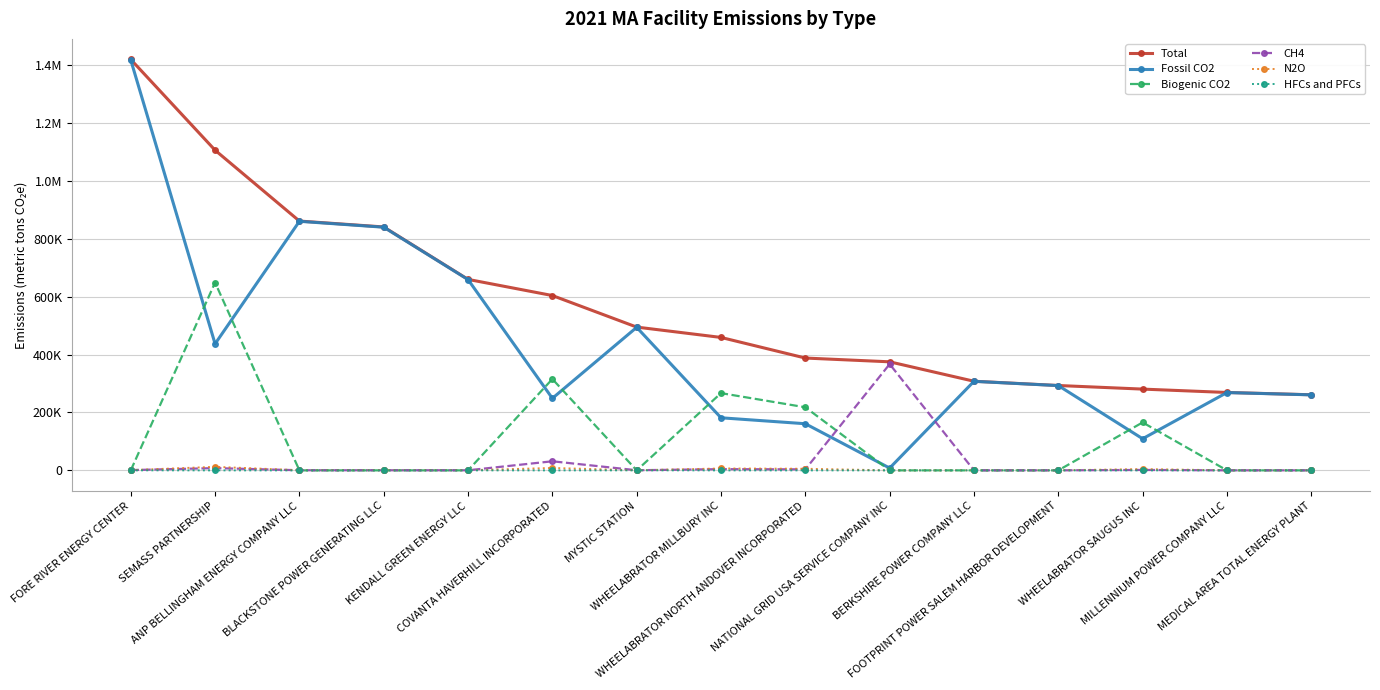

Reading left to right, what are all the values shown in this chart?

Total: FORE RIVER ENERGY CENTER=1420016.0	SEMASS PARTNERSHIP=1106340.3	ANP BELLINGHAM ENERGY COMPANY LLC=861518.9	BLACKSTONE POWER GENERATING LLC=841119.7	KENDALL GREEN ENERGY LLC=659915.1	COVANTA HAVERHILL INCORPORATED=604127.8	MYSTIC STATION=495102.3	WHEELABRATOR MILLBURY INC=459352.7	WHEELABRATOR NORTH ANDOVER INCORPORATED=388135.1	NATIONAL GRID USA SERVICE COMPANY INC=375121.8	BERKSHIRE POWER COMPANY LLC=307975.4	FOOTPRINT POWER SALEM HARBOR DEVELOPMENT=293230.5	WHEELABRATOR SAUGUS INC=280825.3	MILLENNIUM POWER COMPANY LLC=269156.6	MEDICAL AREA TOTAL ENERGY PLANT=261219.5
Fossil CO2: FORE RIVER ENERGY CENTER=1418135.6	SEMASS PARTNERSHIP=437216.3	ANP BELLINGHAM ENERGY COMPANY LLC=860644.0	BLACKSTONE POWER GENERATING LLC=840255.2	KENDALL GREEN ENERGY LLC=659237.4	COVANTA HAVERHILL INCORPORATED=248915.5	MYSTIC STATION=494256.0	WHEELABRATOR MILLBURY INC=181692.3	WHEELABRATOR NORTH ANDOVER INCORPORATED=161135.0	NATIONAL GRID USA SERVICE COMPANY INC=7918.8	BERKSHIRE POWER COMPANY LLC=307678.3	FOOTPRINT POWER SALEM HARBOR DEVELOPMENT=292937.0	WHEELABRATOR SAUGUS INC=109313.8	MILLENNIUM POWER COMPANY LLC=268883.2	MEDICAL AREA TOTAL ENERGY PLANT=260935.1
Biogenic CO2: FORE RIVER ENERGY CENTER=0.0	SEMASS PARTNERSHIP=649022.0	ANP BELLINGHAM ENERGY COMPANY LLC=0.0	BLACKSTONE POWER GENERATING LLC=0.0	KENDALL GREEN ENERGY LLC=0.0	COVANTA HAVERHILL INCORPORATED=315623.0	MYSTIC STATION=0.0	WHEELABRATOR MILLBURY INC=266919.0	WHEELABRATOR NORTH ANDOVER INCORPORATED=217997.0	NATIONAL GRID USA SERVICE COMPANY INC=0.0	BERKSHIRE POWER COMPANY LLC=0.0	FOOTPRINT POWER SALEM HARBOR DEVELOPMENT=0.0	WHEELABRATOR SAUGUS INC=165680.0	MILLENNIUM POWER COMPANY LLC=0.0	MEDICAL AREA TOTAL ENERGY PLANT=0.0
CH4: FORE RIVER ENERGY CENTER=923.6	SEMASS PARTNERSHIP=7838.1	ANP BELLINGHAM ENERGY COMPANY LLC=399.1	BLACKSTONE POWER GENERATING LLC=389.6	KENDALL GREEN ENERGY LLC=307.6	COVANTA HAVERHILL INCORPORATED=31375.2	MYSTIC STATION=405.0	WHEELABRATOR MILLBURY INC=4188.6	WHEELABRATOR NORTH ANDOVER INCORPORATED=3510.6	NATIONAL GRID USA SERVICE COMPANY INC=367198.8	BERKSHIRE POWER COMPANY LLC=142.7	FOOTPRINT POWER SALEM HARBOR DEVELOPMENT=135.6	WHEELABRATOR SAUGUS INC=1441.0	MILLENNIUM POWER COMPANY LLC=124.5	MEDICAL AREA TOTAL ENERGY PLANT=131.4
N2O: FORE RIVER ENERGY CENTER=791.4	SEMASS PARTNERSHIP=12263.9	ANP BELLINGHAM ENERGY COMPANY LLC=475.8	BLACKSTONE POWER GENERATING LLC=464.4	KENDALL GREEN ENERGY LLC=370.1	COVANTA HAVERHILL INCORPORATED=8214.1	MYSTIC STATION=290.3	WHEELABRATOR MILLBURY INC=6552.8	WHEELABRATOR NORTH ANDOVER INCORPORATED=5492.5	NATIONAL GRID USA SERVICE COMPANY INC=4.2	BERKSHIRE POWER COMPANY LLC=154.4	FOOTPRINT POWER SALEM HARBOR DEVELOPMENT=157.9	WHEELABRATOR SAUGUS INC=4390.5	MILLENNIUM POWER COMPANY LLC=148.9	MEDICAL AREA TOTAL ENERGY PLANT=153.0
HFCs and PFCs: FORE RIVER ENERGY CENTER=165.5	SEMASS PARTNERSHIP=0.0	ANP BELLINGHAM ENERGY COMPANY LLC=0.0	BLACKSTONE POWER GENERATING LLC=10.3	KENDALL GREEN ENERGY LLC=0.0	COVANTA HAVERHILL INCORPORATED=0.0	MYSTIC STATION=151.0	WHEELABRATOR MILLBURY INC=0.0	WHEELABRATOR NORTH ANDOVER INCORPORATED=0.0	NATIONAL GRID USA SERVICE COMPANY INC=0.0	BERKSHIRE POWER COMPANY LLC=0.0	FOOTPRINT POWER SALEM HARBOR DEVELOPMENT=0.0	WHEELABRATOR SAUGUS INC=0.0	MILLENNIUM POWER COMPANY LLC=0.0	MEDICAL AREA TOTAL ENERGY PLANT=0.0